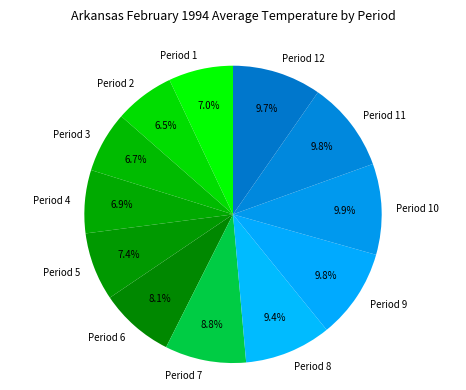

Count the number of slices in the pie.

12